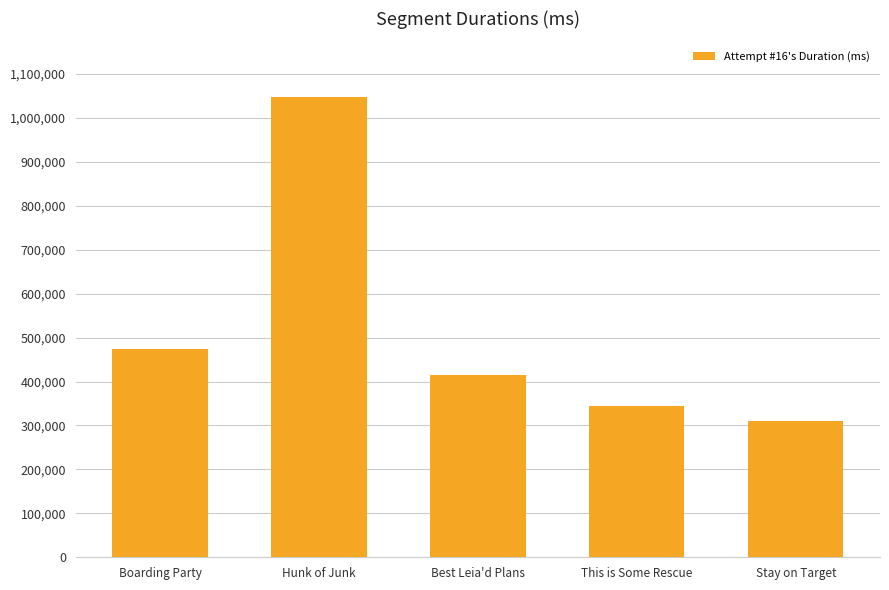

Is it true that the value at Hunk of Junk is 364211?

False